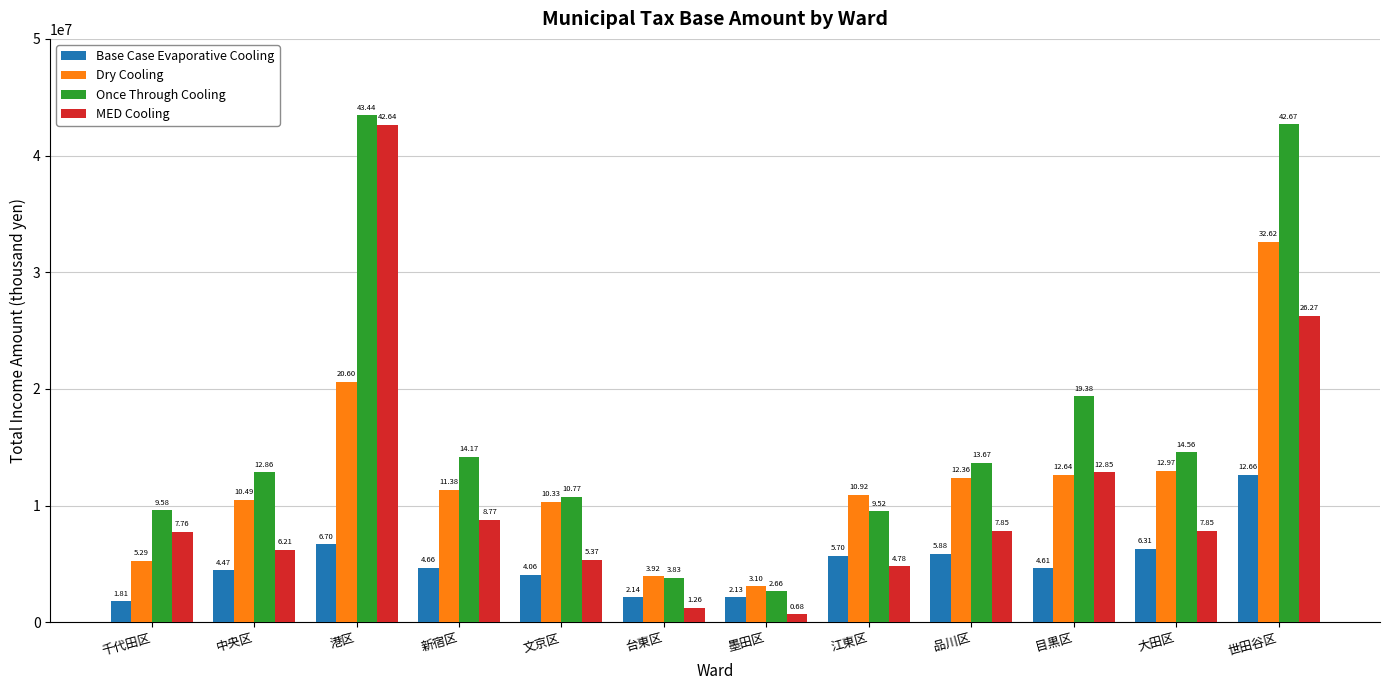

Is it true that MED Cooling equals 9188869 at 世田谷区?

False